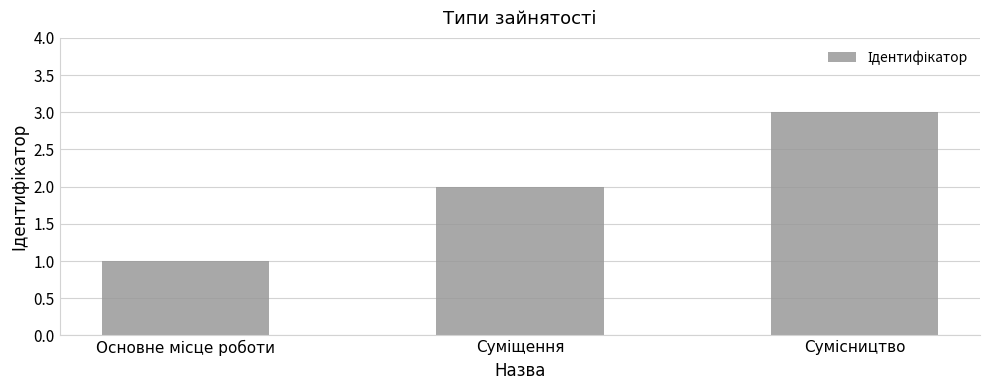

What is the greatest value displayed?

3